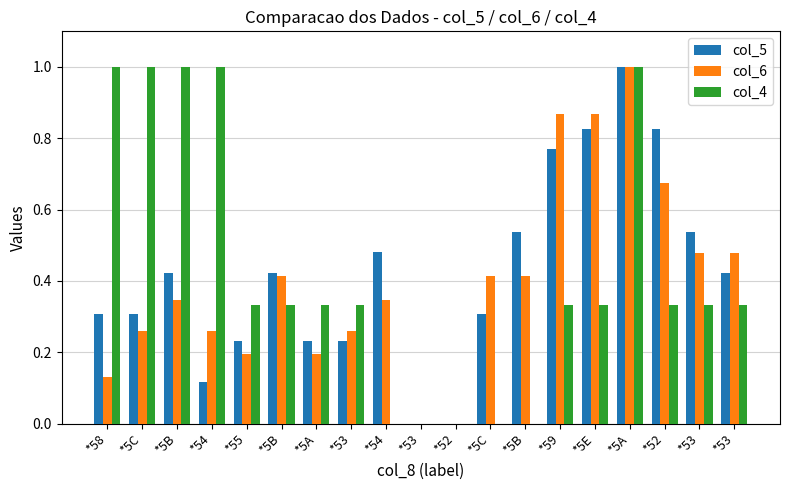

At which category does the chart reach its peak across all series?

*5A